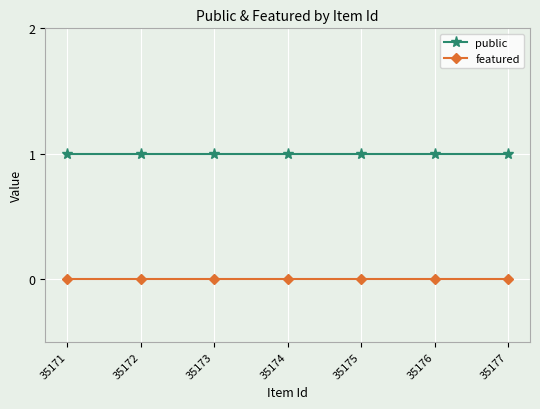

True or false: public and featured cross at least once.

False